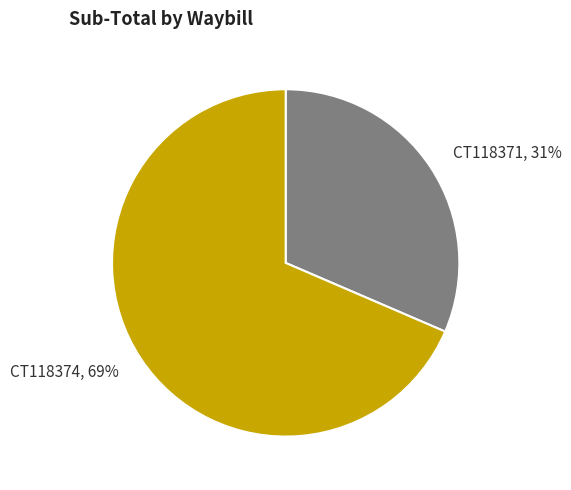

What is the smallest slice in the pie chart?

CT118371